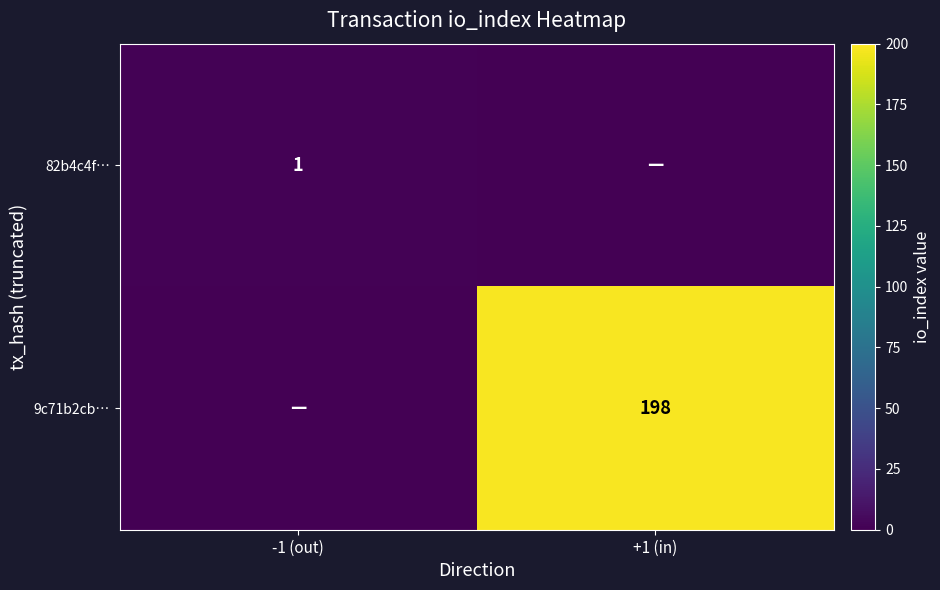

Is it true that 82b4c4f… equals 0 at +1 (in)?

False